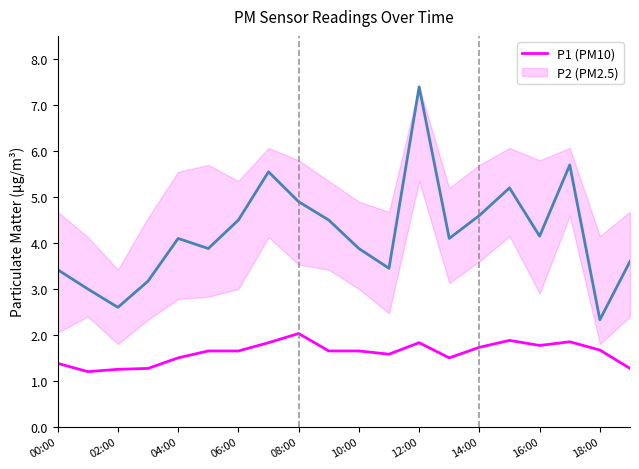

What is the greatest value displayed?

7.4